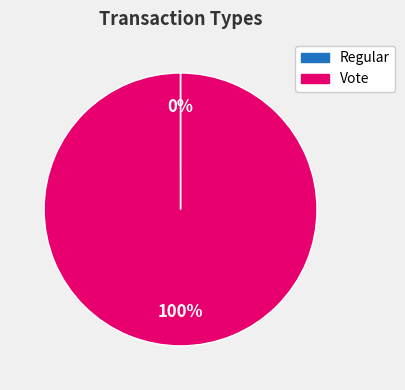

What is the largest slice in the pie chart?

Vote